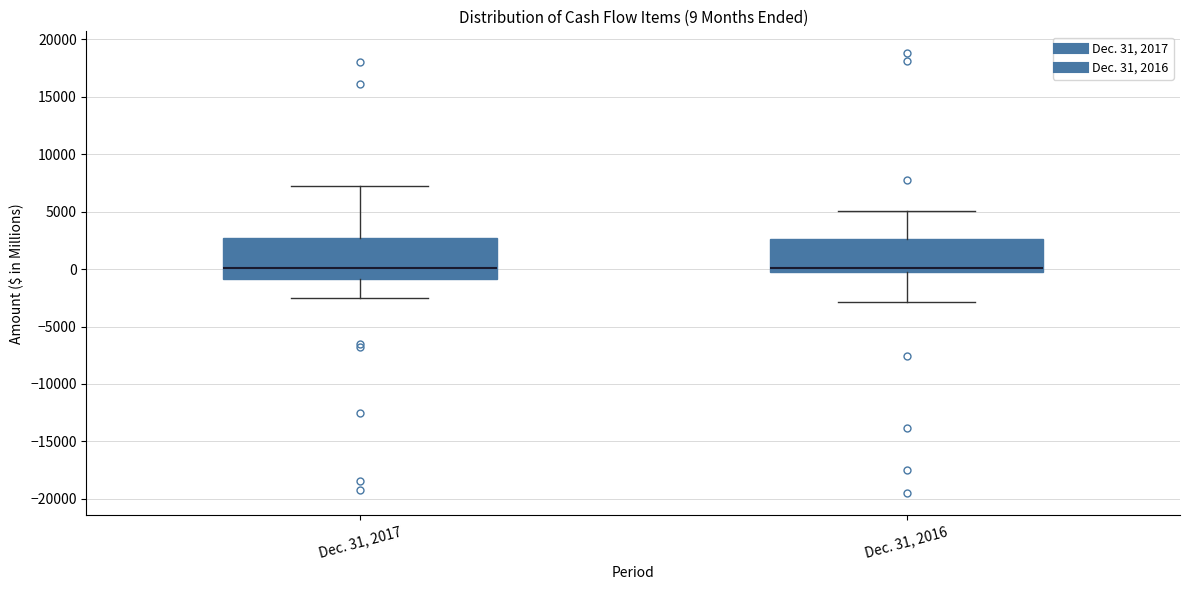

Comparing the boxes themselves (not the whiskers), which one is the tallest?

Dec. 31, 2017